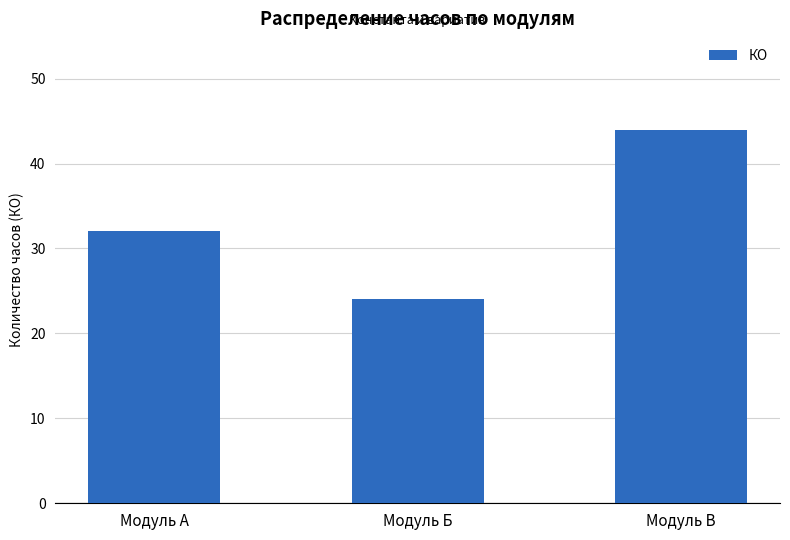

Reading left to right, list all the values displayed in this chart.

32	24	44